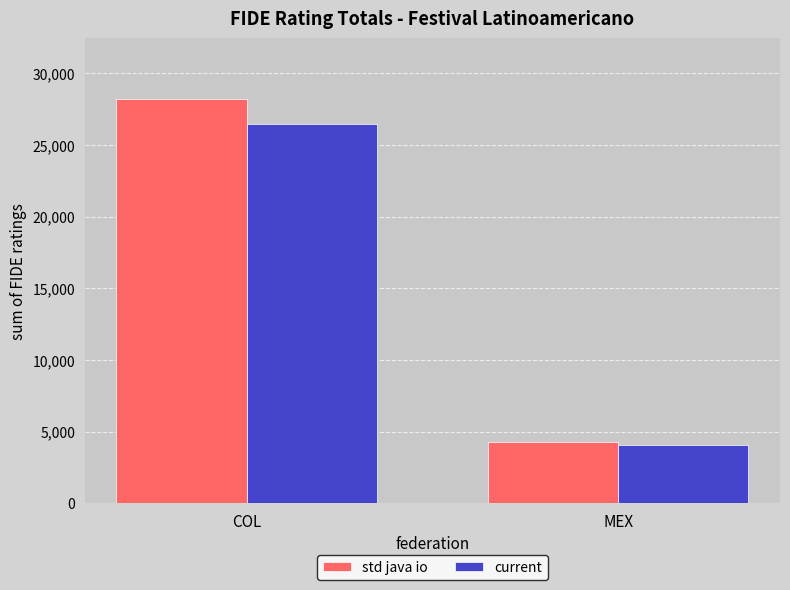

List the series in order of their overall mean, highest first.

std java io, current